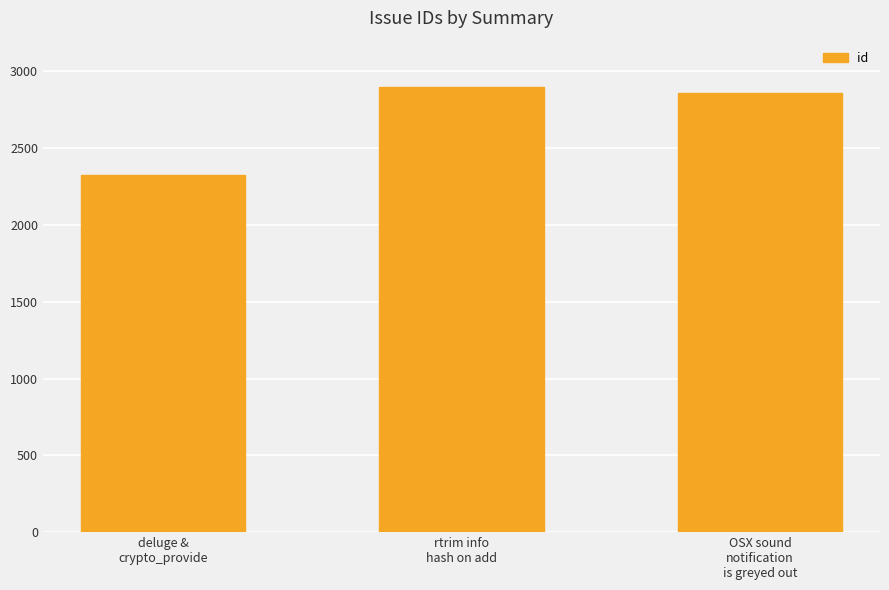

At which category does the chart reach its peak across all series?

rtrim info
hash on add